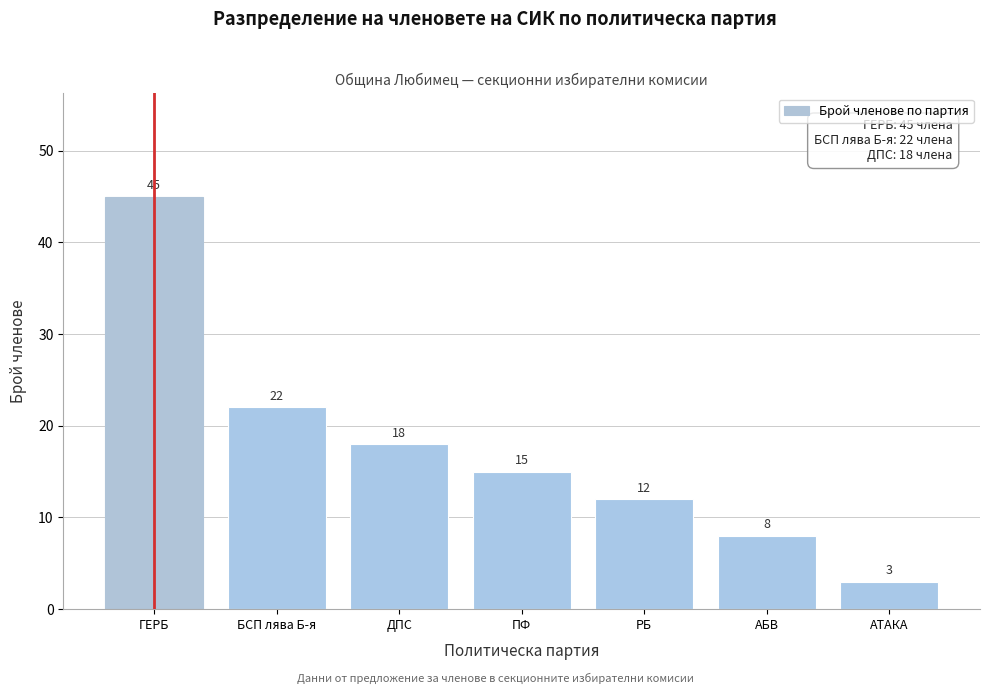

Reading left to right, extract all data points from this chart.

45	22	18	15	12	8	3